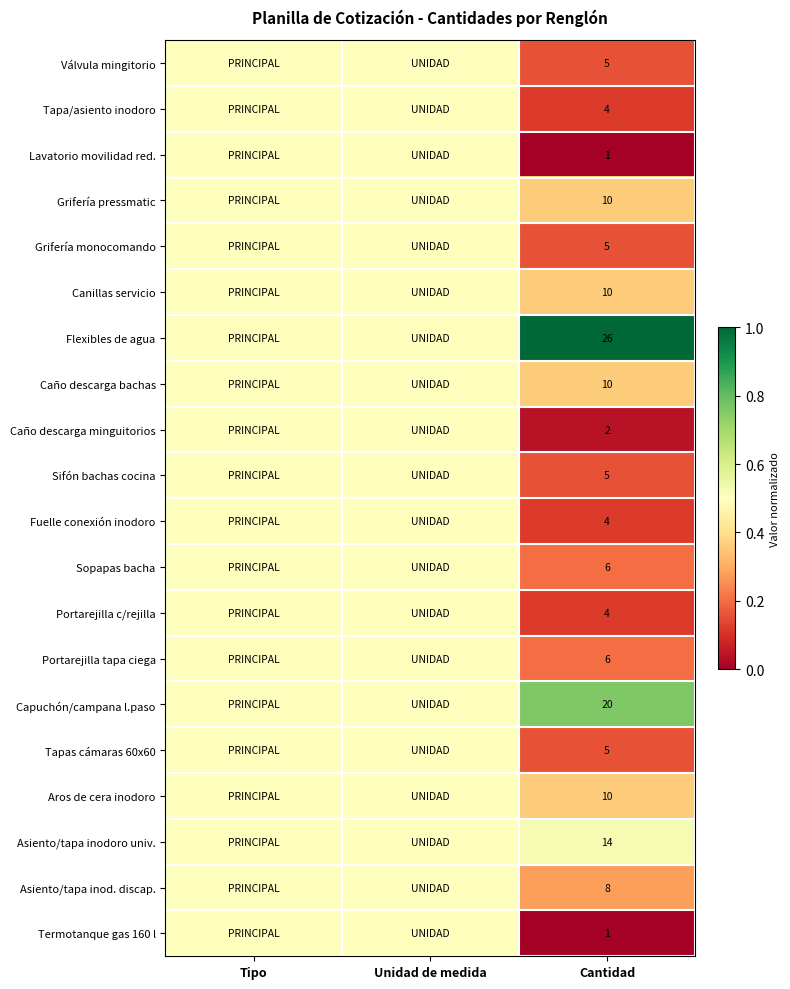

What is the total value across all series at Cantidad?

156.0